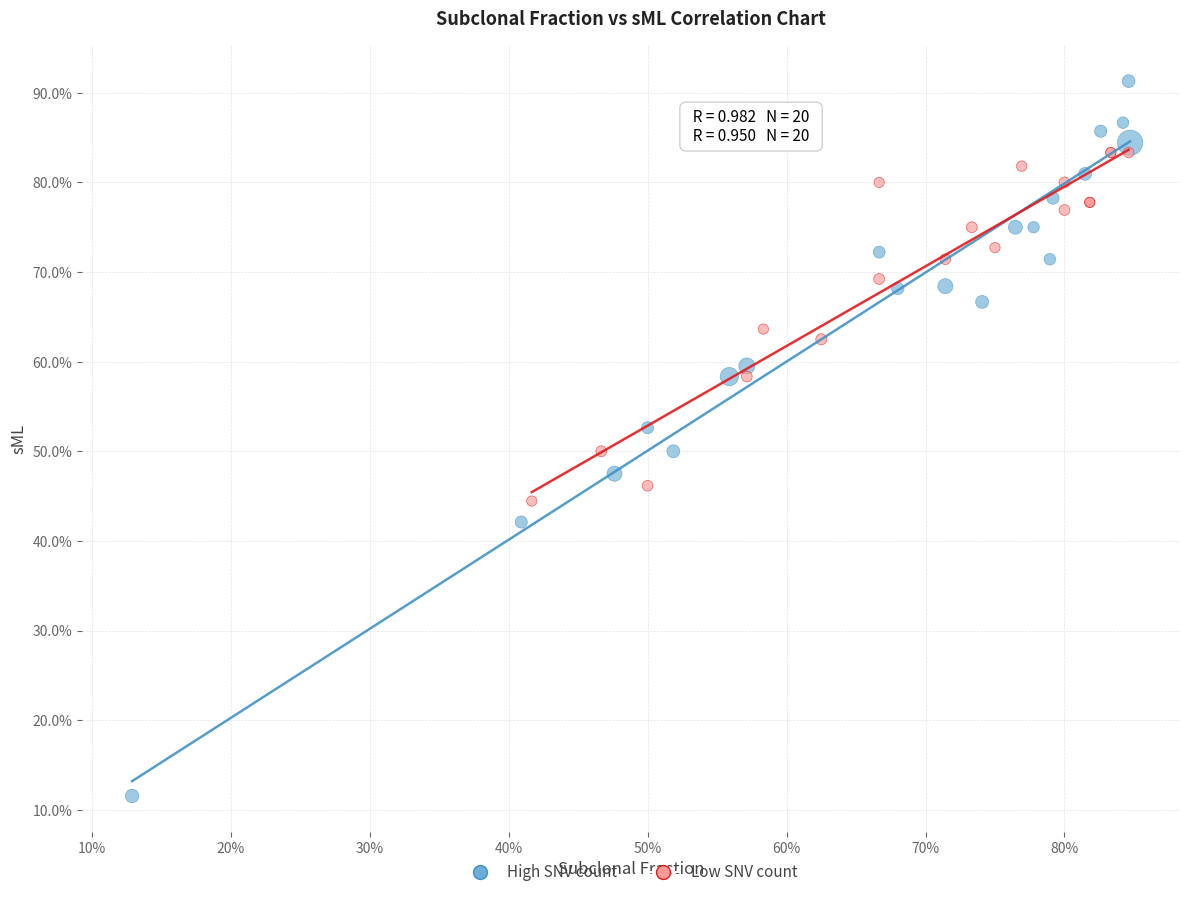

Which series contains the highest Y value?

High SNV count